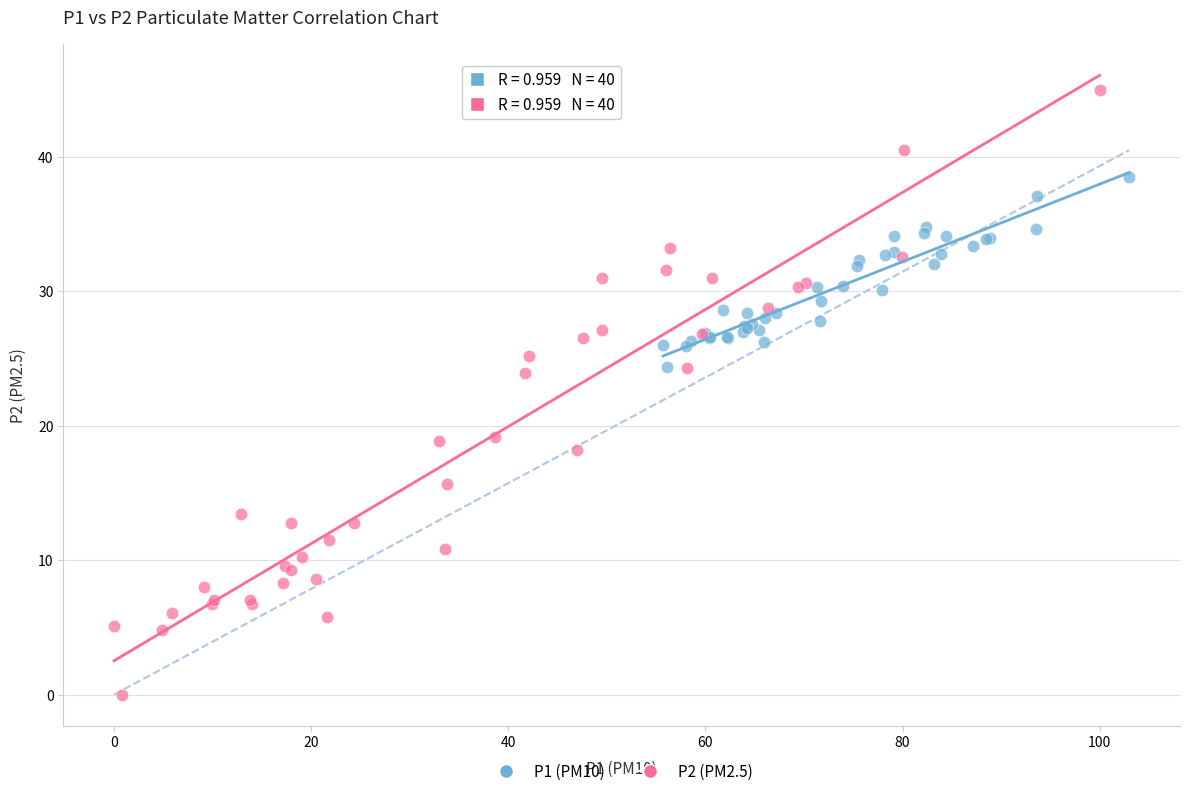

Which series contains the highest Y value?

P2 (PM2.5)